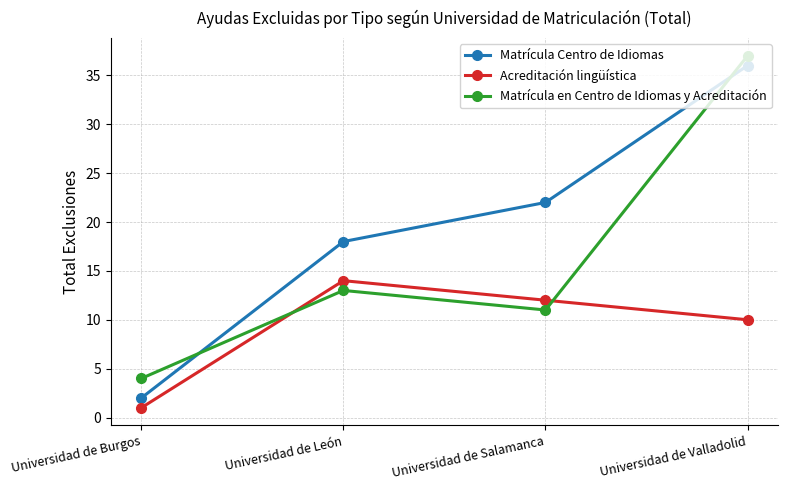

Reading left to right, list all the values displayed in this chart.

Matrícula Centro de Idiomas: Universidad de Burgos=2	Universidad de León=18	Universidad de Salamanca=22	Universidad de Valladolid=36
Acreditación lingüística: Universidad de Burgos=1	Universidad de León=14	Universidad de Salamanca=12	Universidad de Valladolid=10
Matrícula en Centro de Idiomas y Acreditación: Universidad de Burgos=4	Universidad de León=13	Universidad de Salamanca=11	Universidad de Valladolid=37